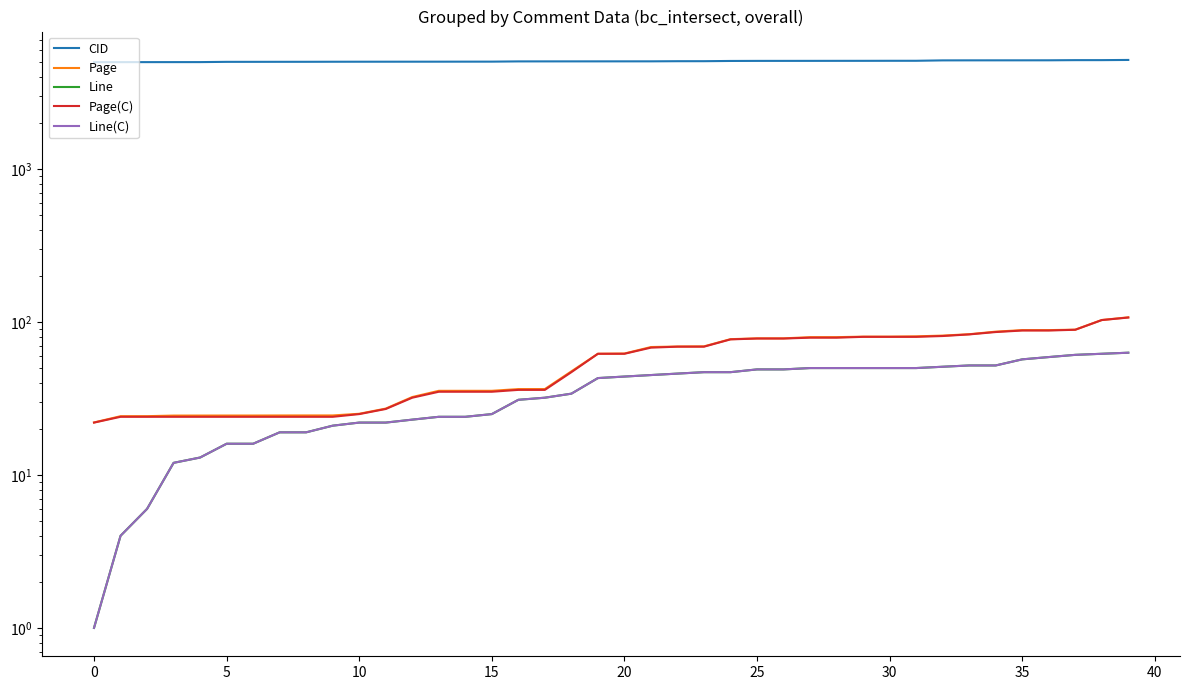

True or false: CID and Page(C) cross at least once.

False